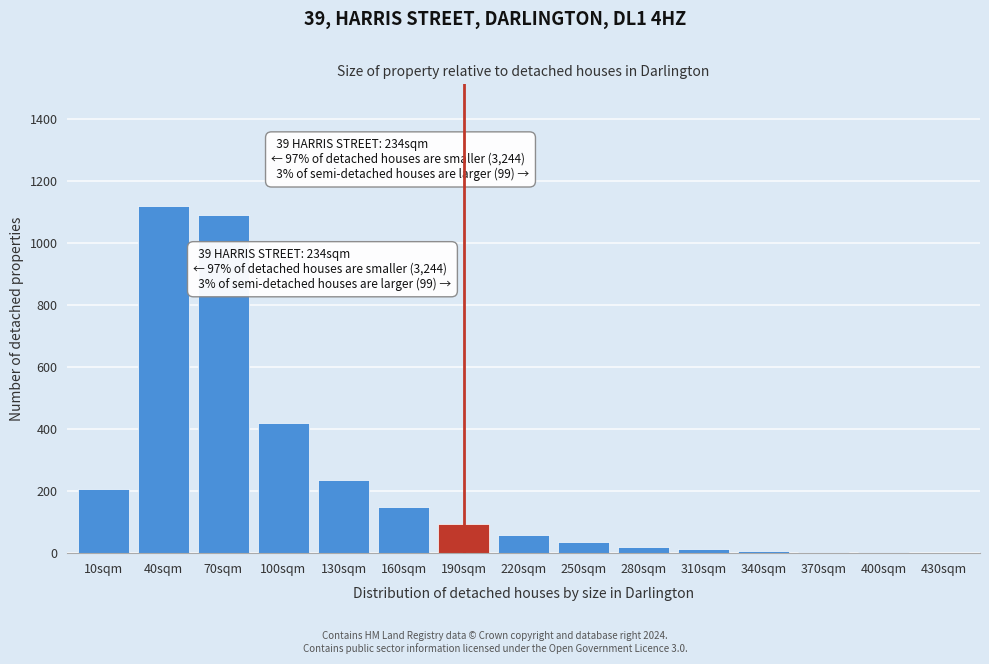

What is the change in value from 70sqm to 130sqm?

-855